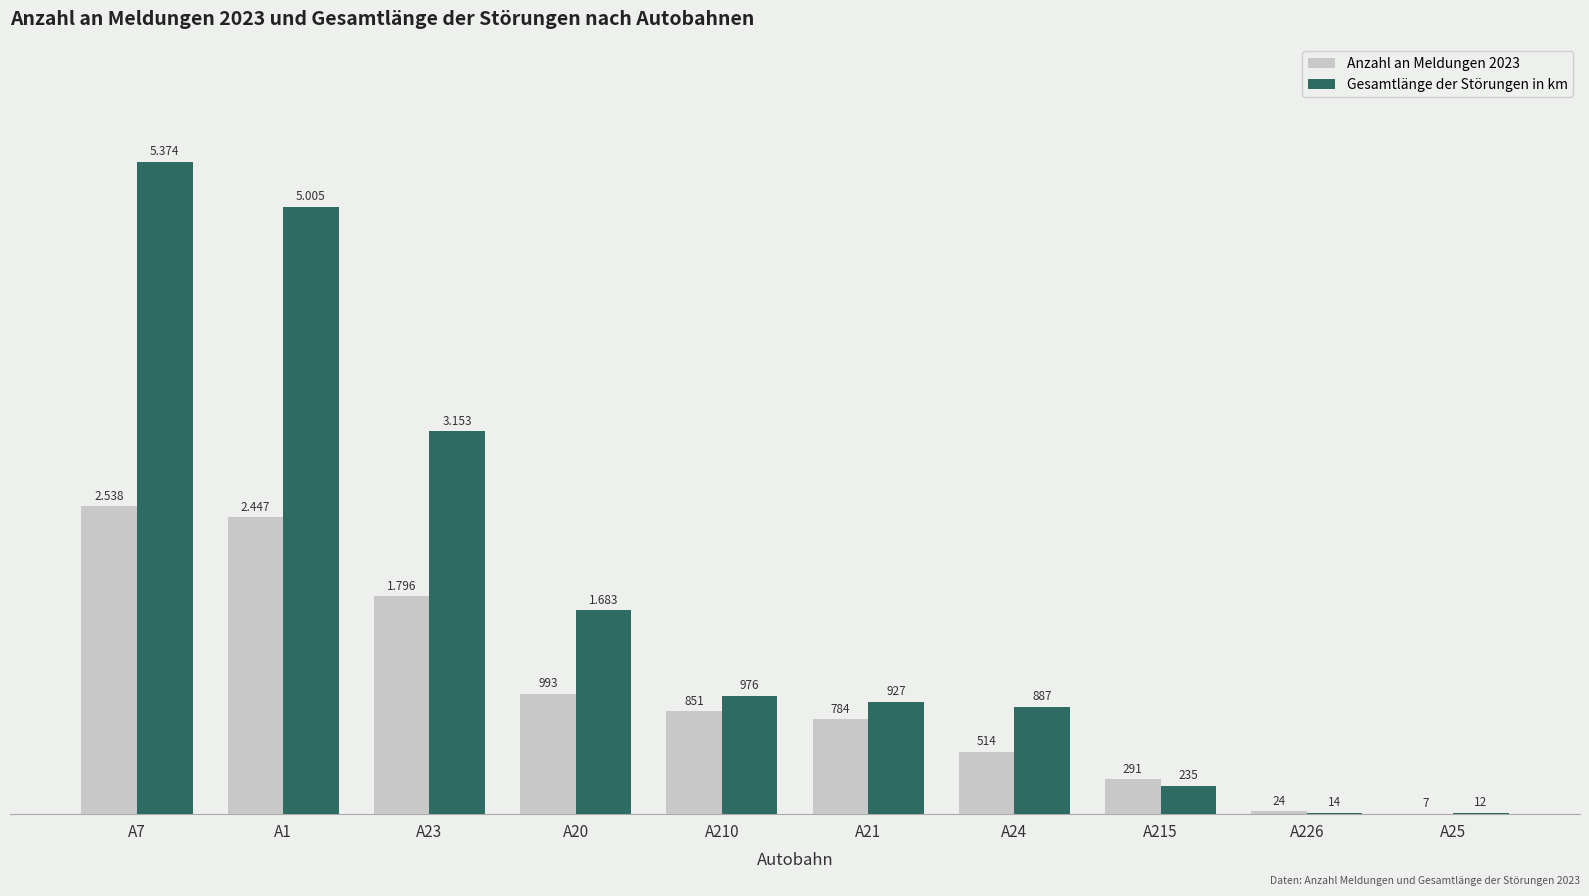

Is the value of Gesamtlänge der Störungen in km at A20 greater than the value of Anzahl an Meldungen 2023 at A25?

Yes